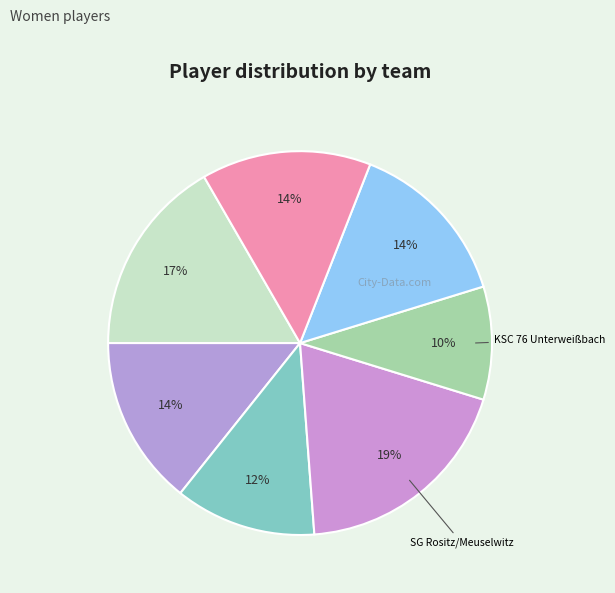

How many slices are in this pie chart?

7